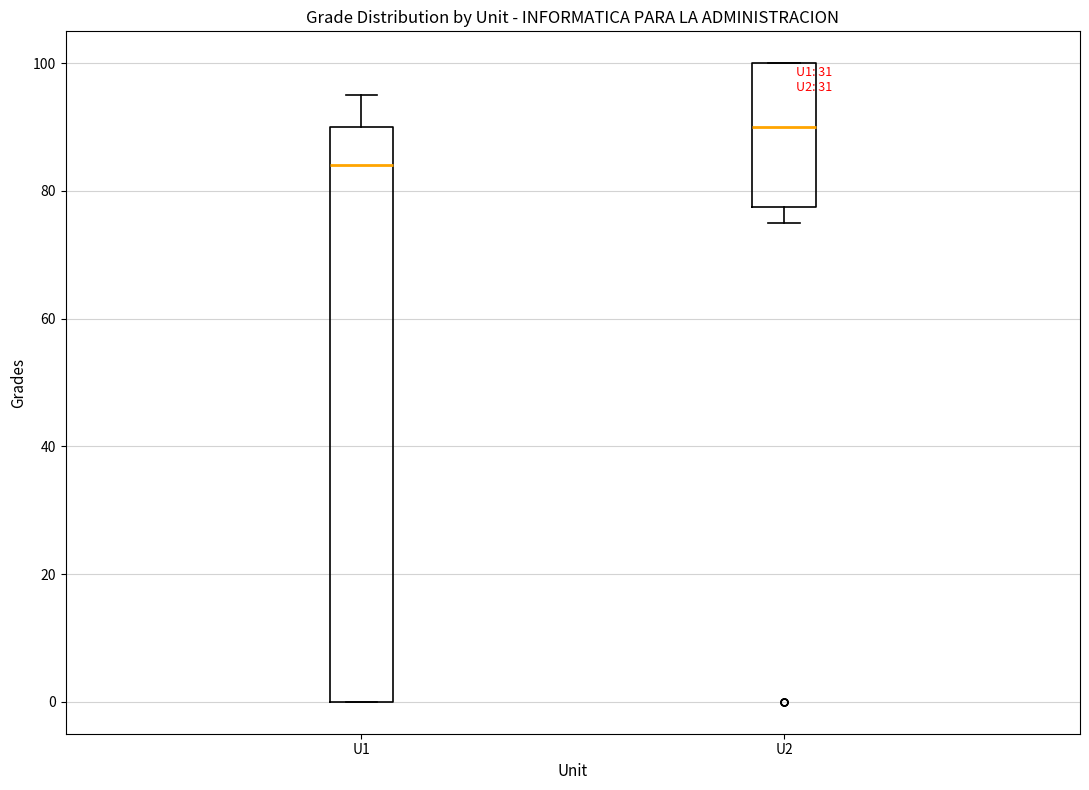

Which box has the highest median line?

U2